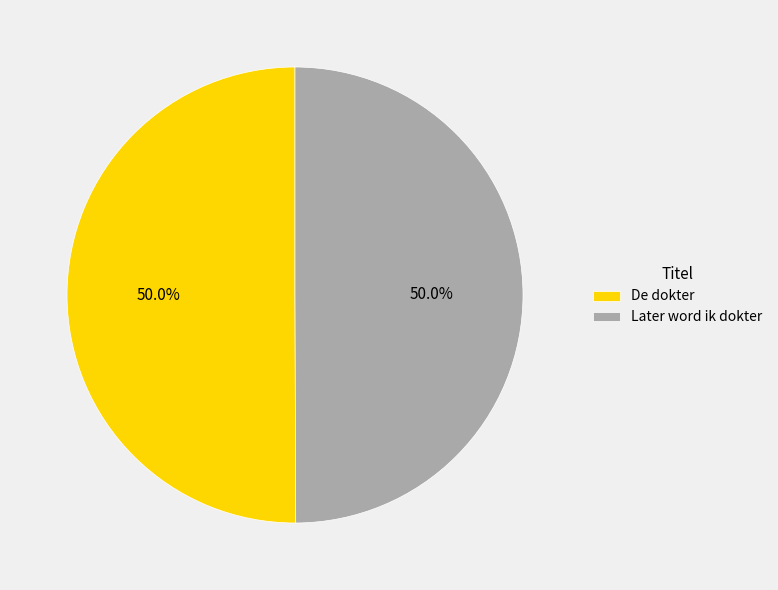

Approximately how many times larger is the value at De dokter compared to Later word ik dokter?

1.0